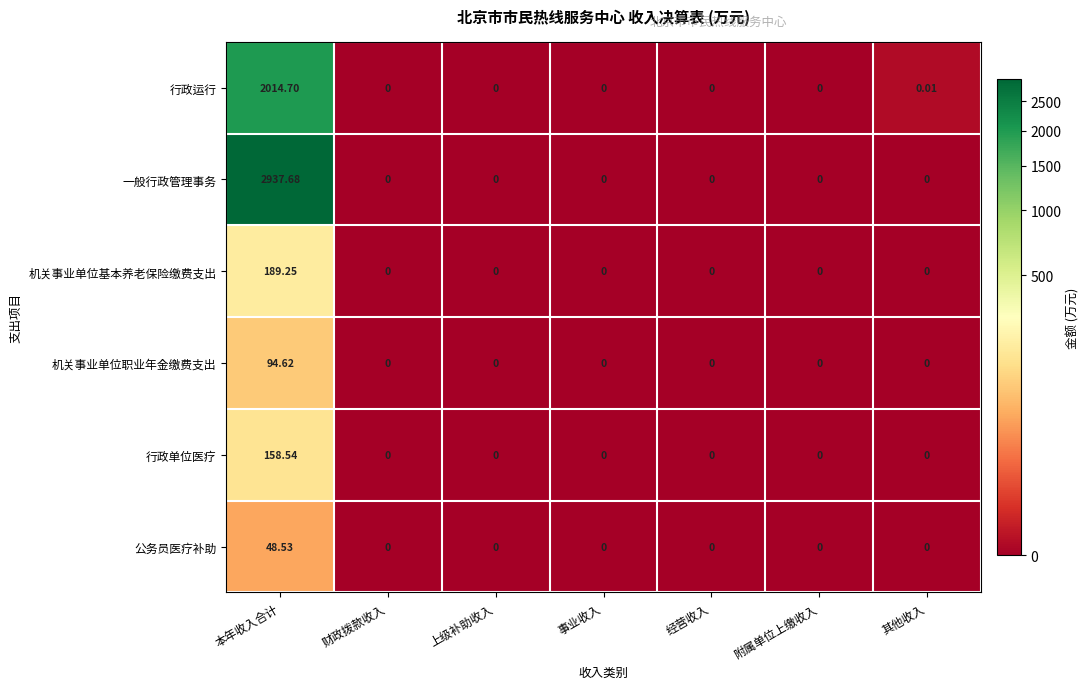

Where is 行政运行 nearest to the value 1007?

其他收入